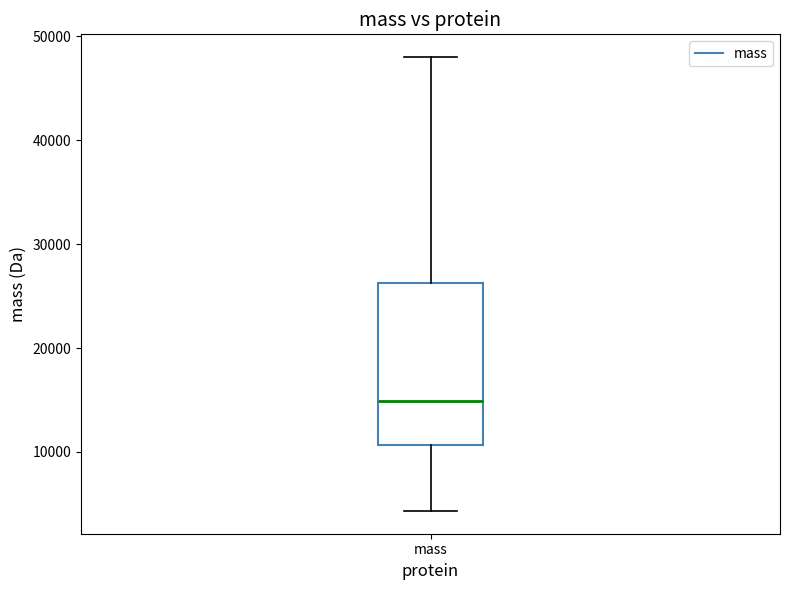

Read this box plot against the y-axis: the position of the median line, the range covered by the box, and the ends of both whiskers. The values are not printed on the chart, so give them approximately, as read against the axis.

median 15000, box 11000 to 26000, whiskers 4000 to 48000